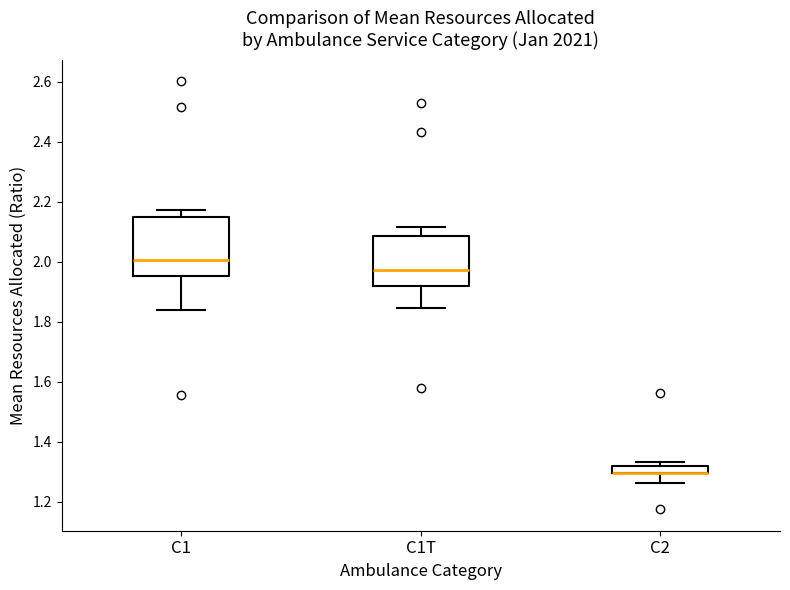

Which box is the tallest, from its lower edge to its upper edge?

C1